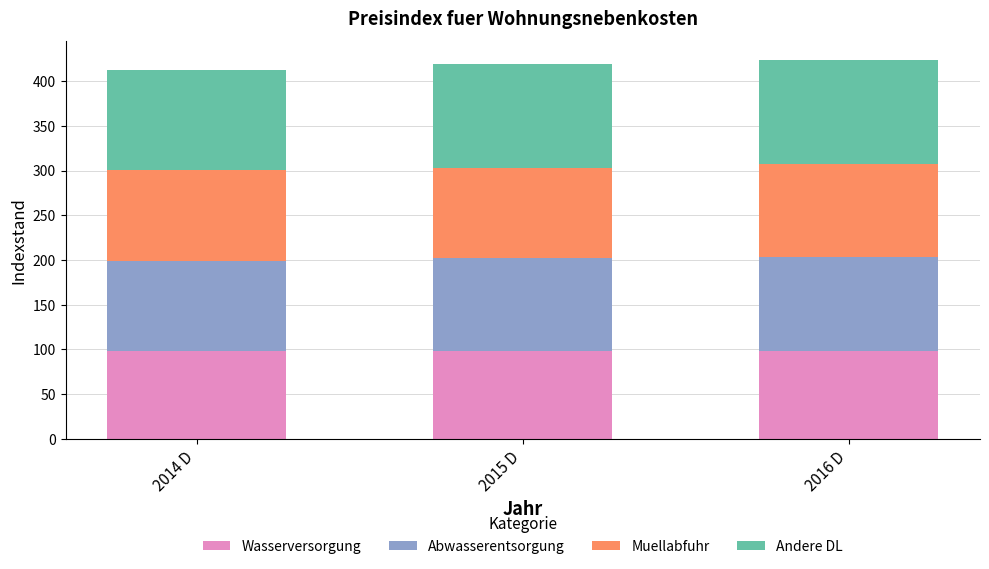

Is it true that Wasserversorgung equals 98.5 at 2014 D?

True